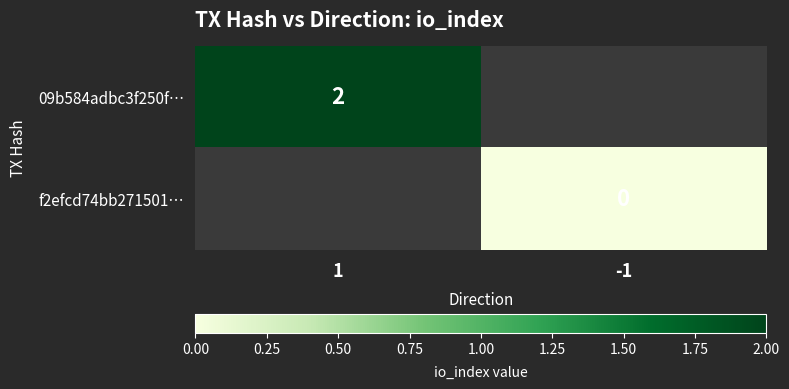

Is the value of f2efcd74bb271501… at -1 greater than the value of 09b584adbc3f250f… at 1?

No